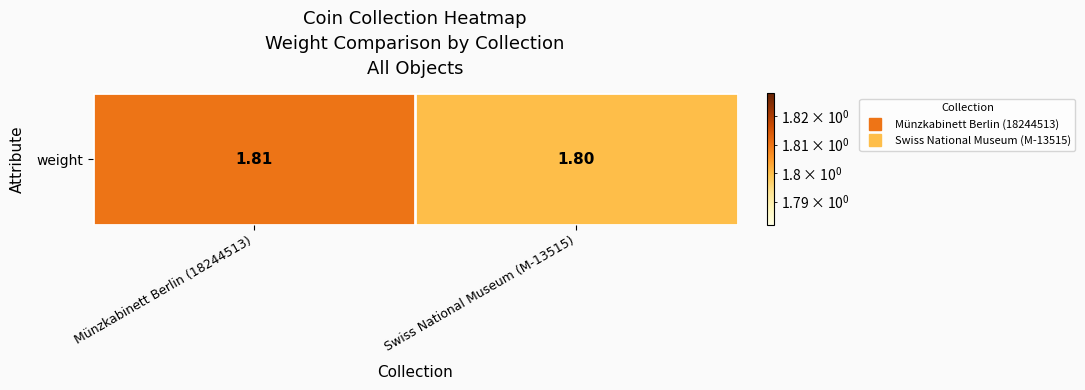

What is the maximum value shown in the chart?

1.8